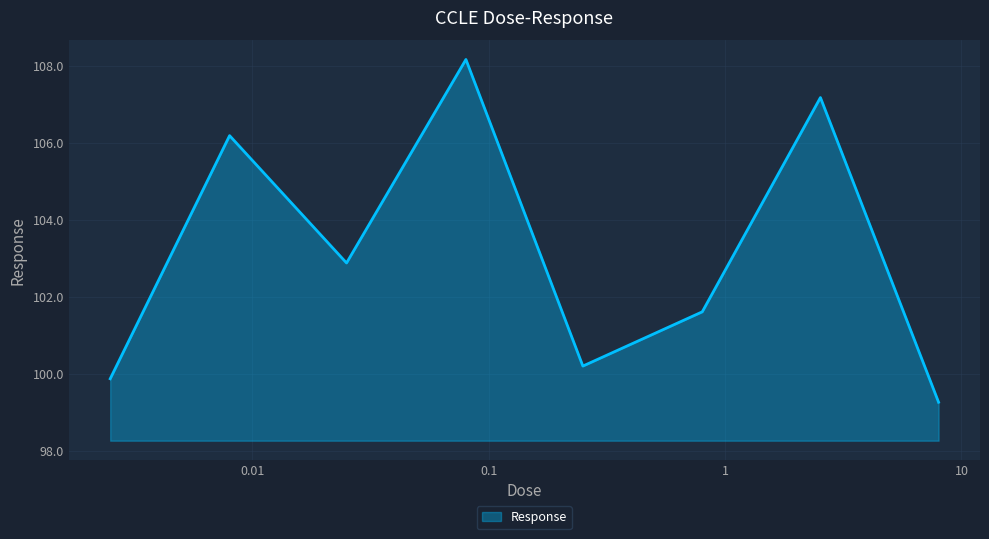

How many interior local peaks (higher than both neighbors) does the data have?

3